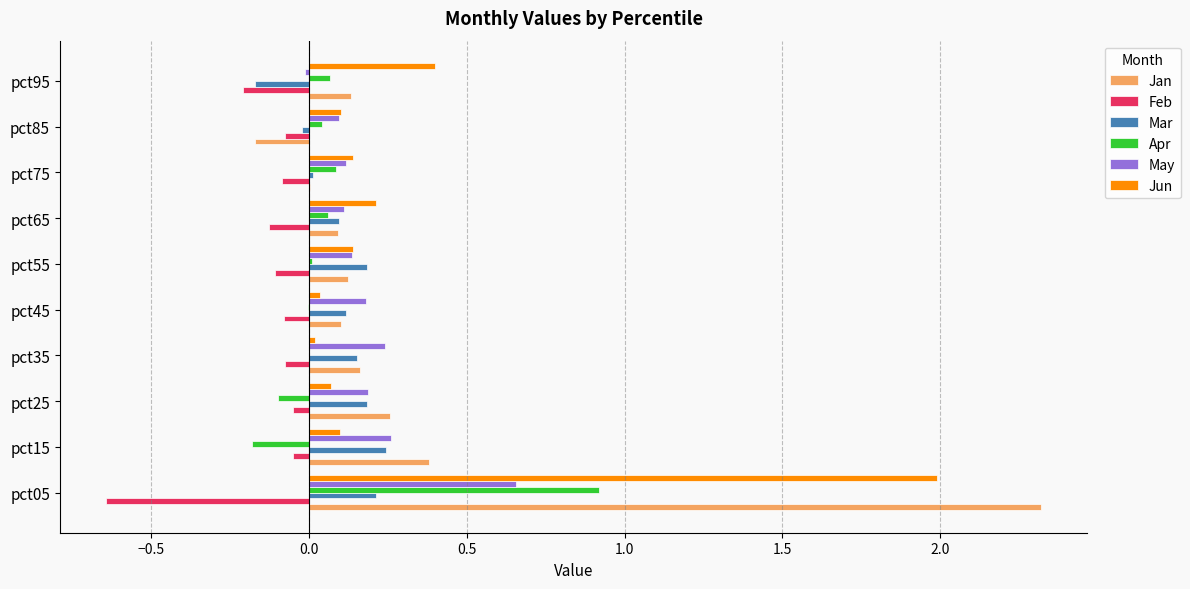

The value of May at pct75 is 0.1. True or false?

True